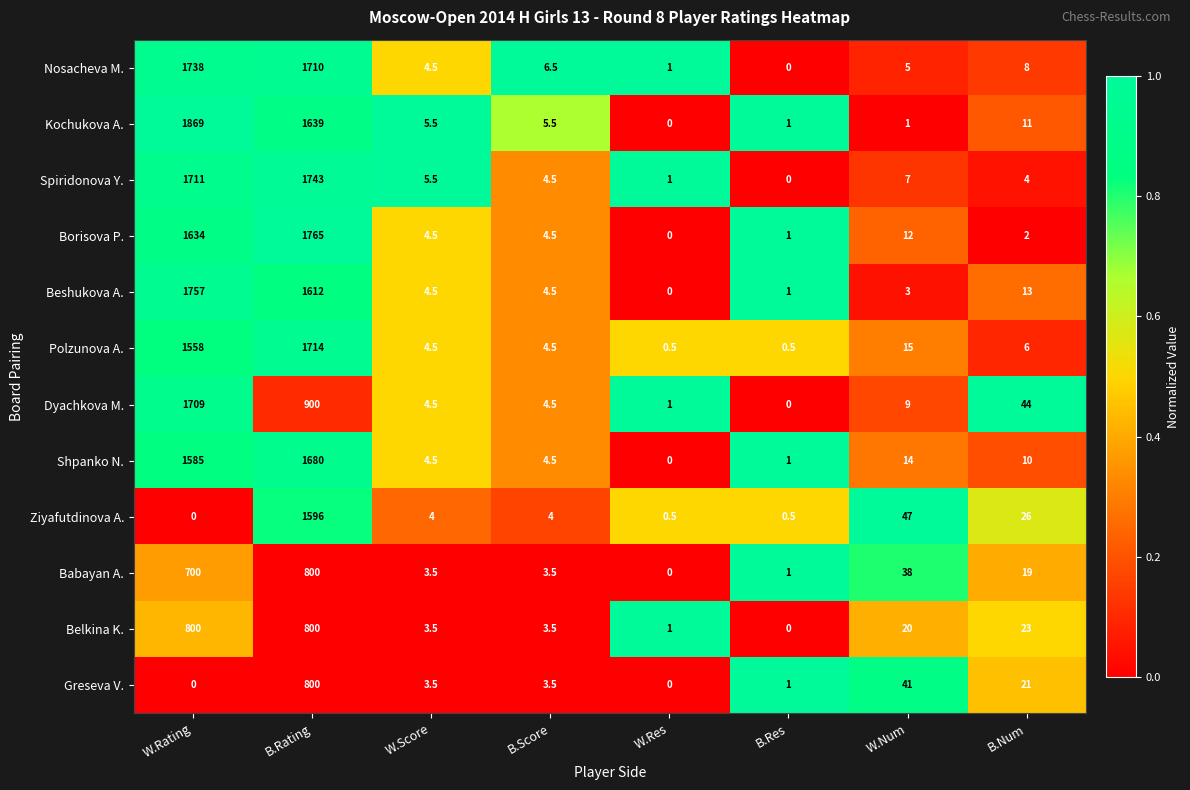

At B.Num, list the series in order from largest to smallest.

Dyachkova M., Ziyafutdinova A., Belkina K., Greseva V., Babayan A., Beshukova A., Kochukova A., Shpanko N., Nosacheva M., Polzunova A., Spiridonova Y., Borisova P.